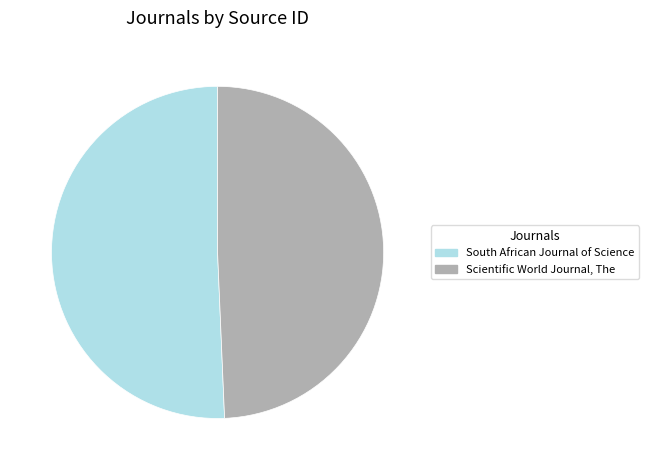

How many slices are in this pie chart?

2